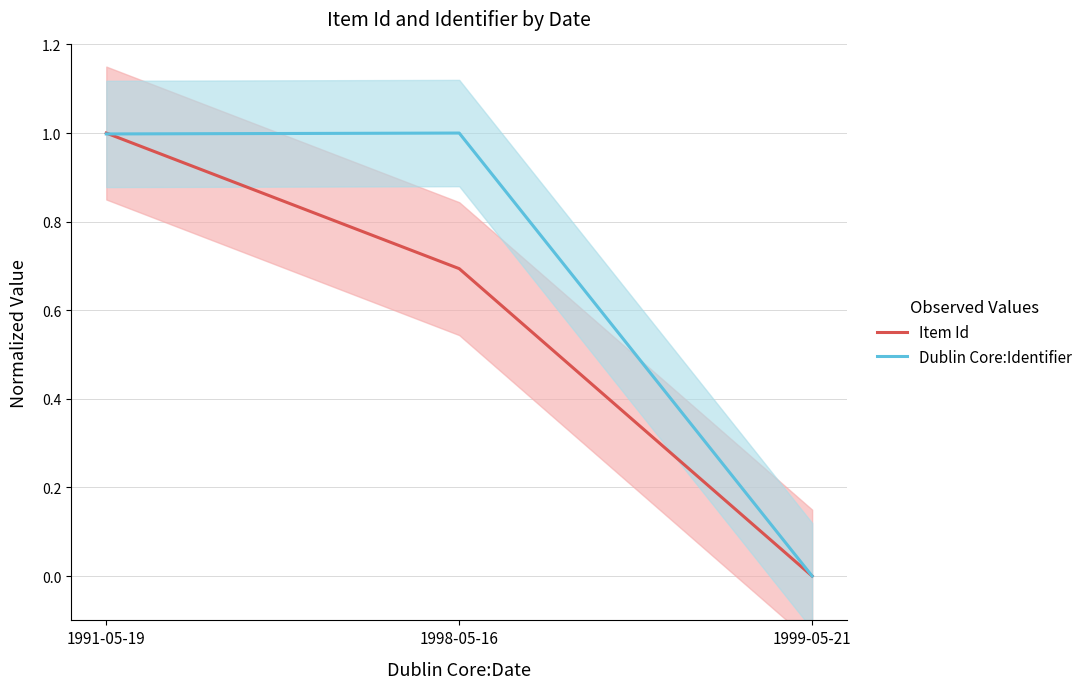

What is the label of the 2nd point from the right?

1998-05-16